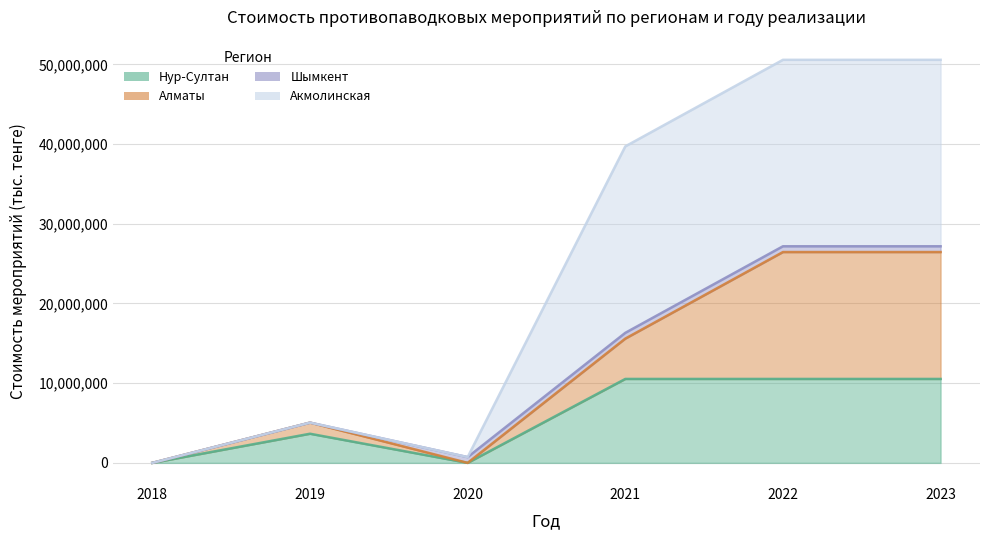

What is the sum of the Нур-Султан values at 2023 and 2018?

10530492